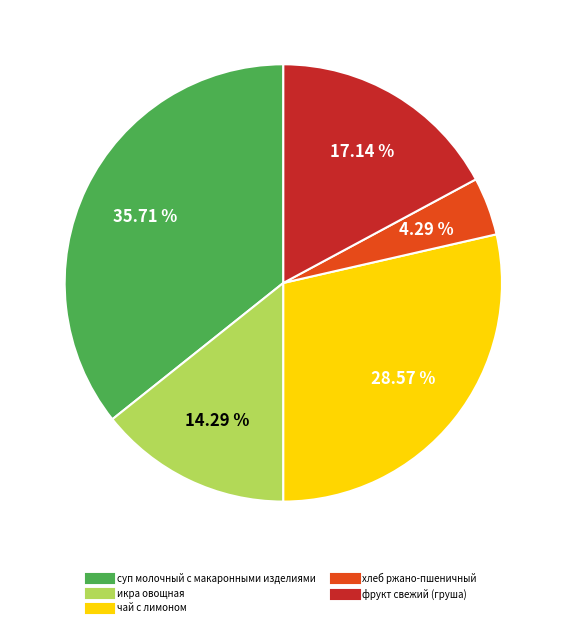

Is there any slice that represents more than half of the pie?

No